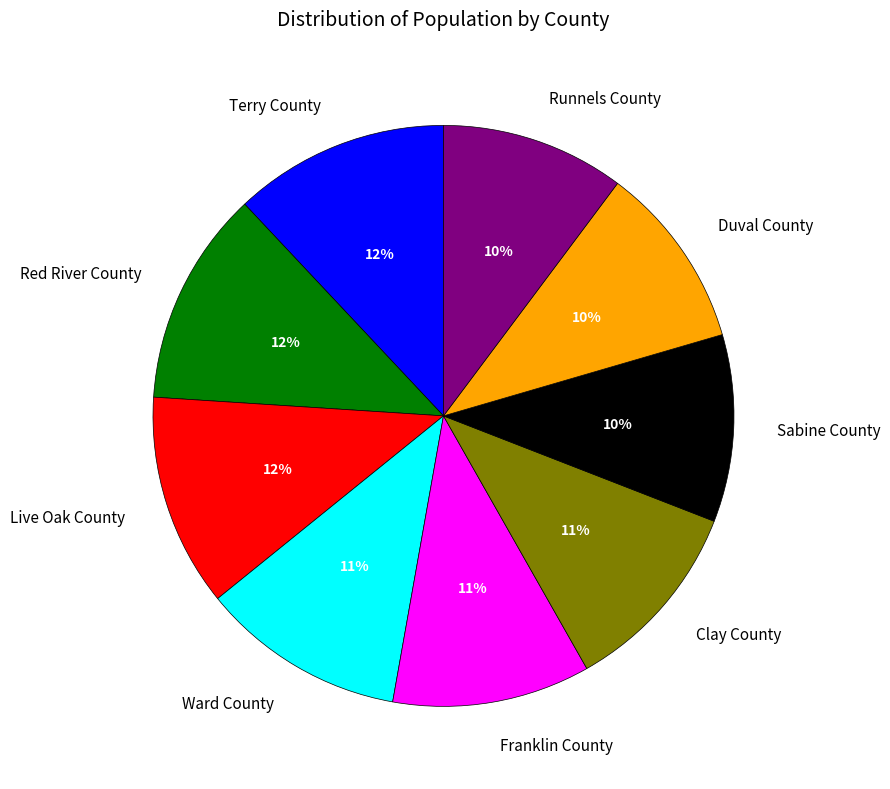

Count the number of slices in the pie.

9